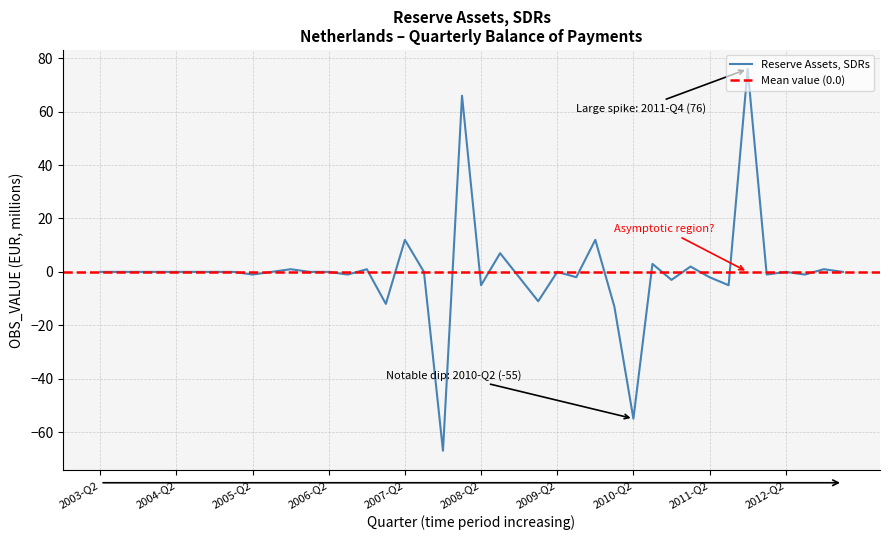

At which label does the data first exceed 0?

2005-Q4